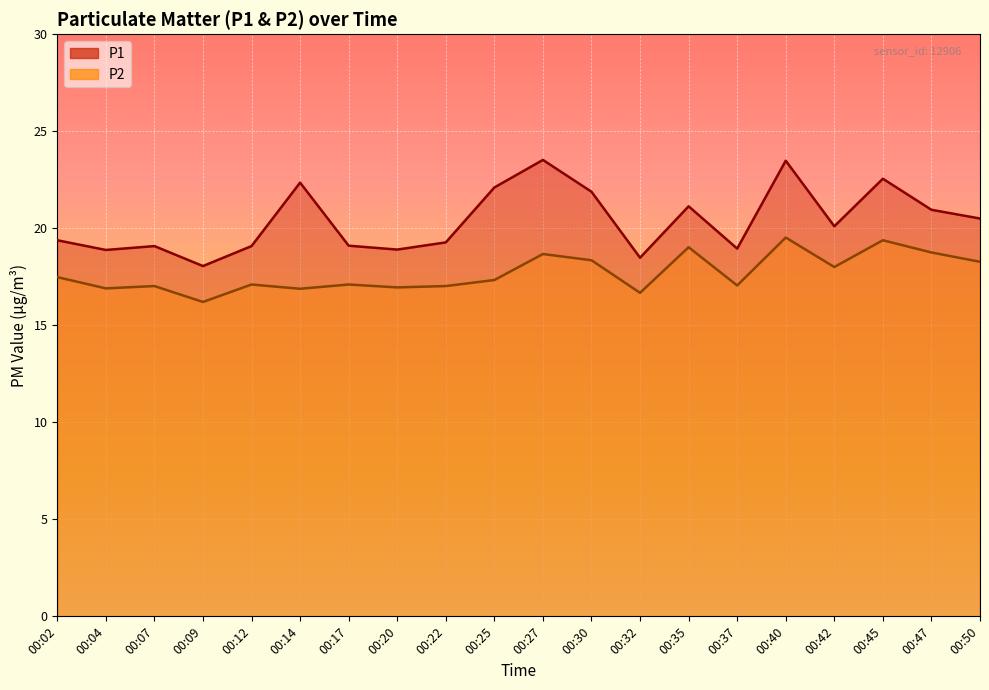

What is the total value across all series at 00:27?

42.2